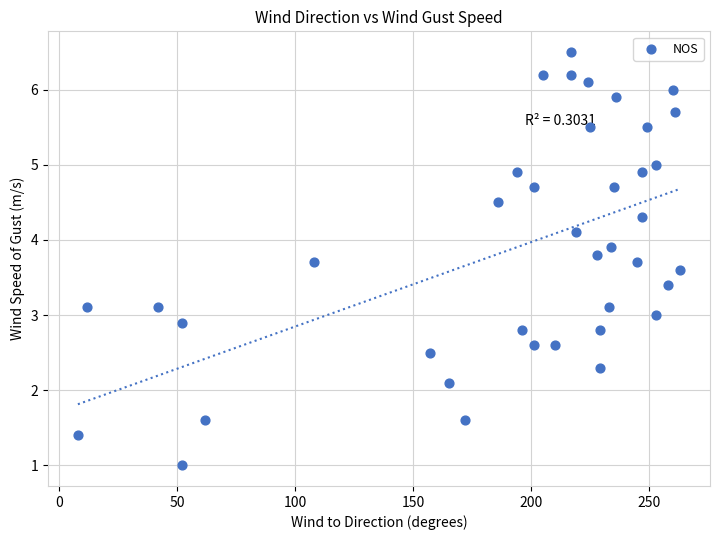

What is the range of Y values (max minus min)?

5.5